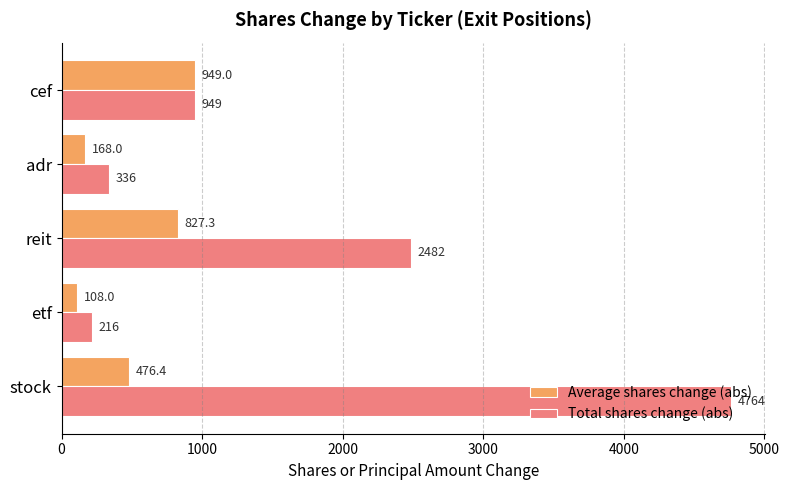

What is the total value across all series at cef?

1898.0